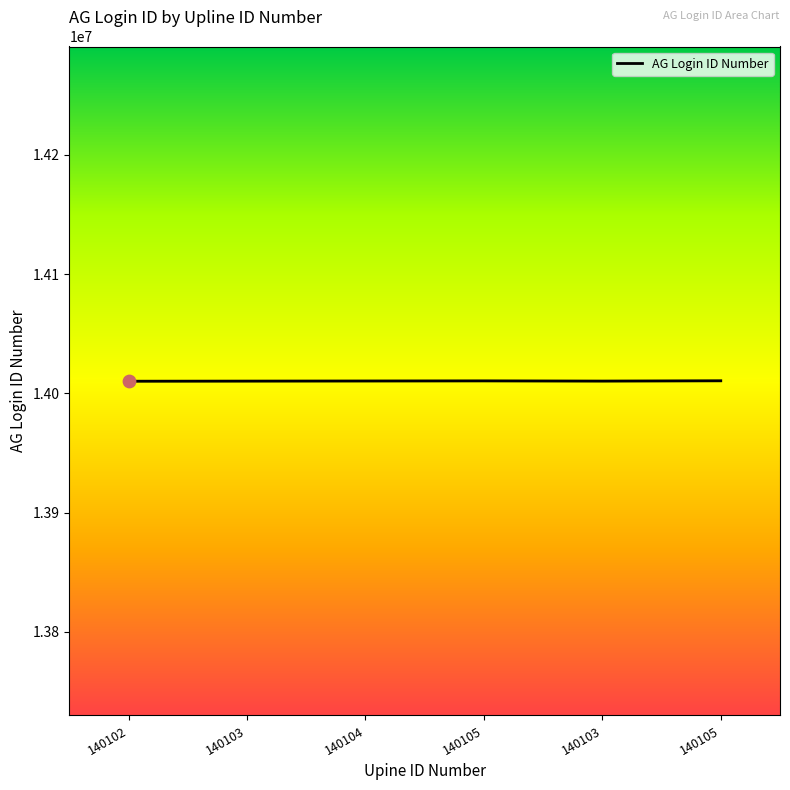

What is the change in value from 140103 to 140105?

+200